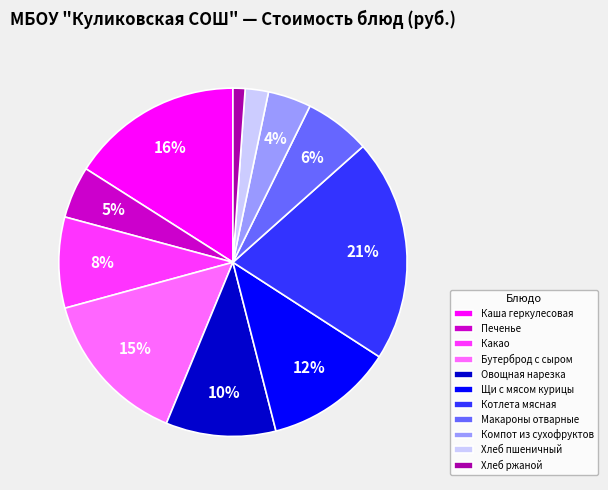

Do Хлеб пшеничный and Котлета мясная together represent more than half of the pie?

No